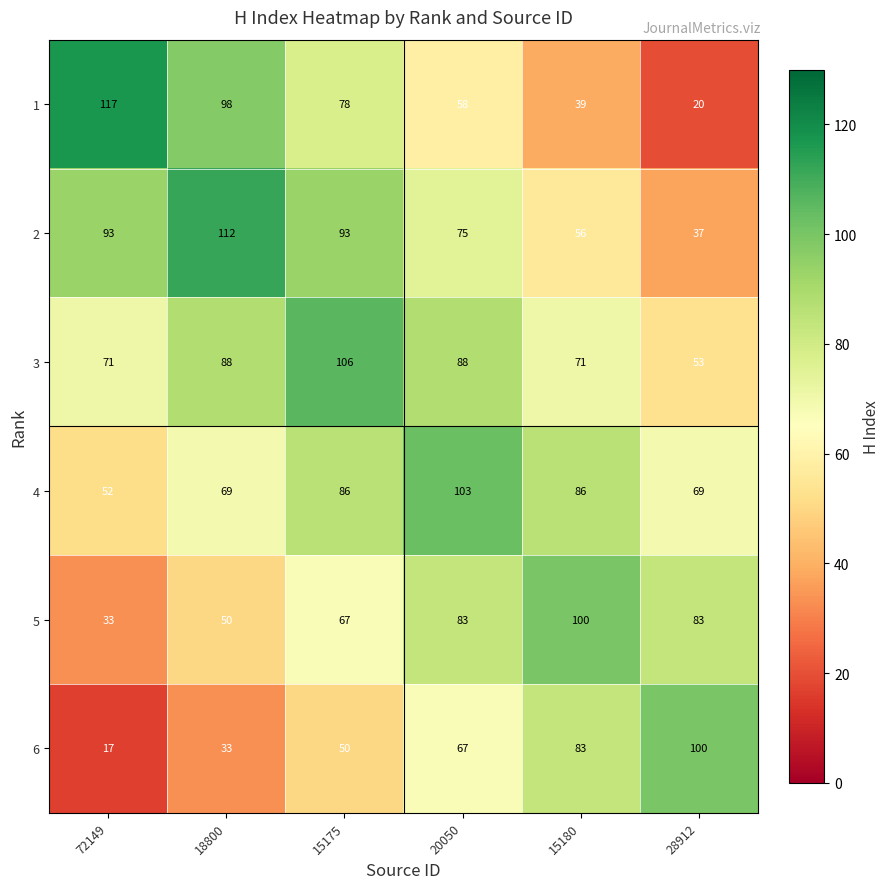

True or false: 2 has a value of 29 at 15175.

False